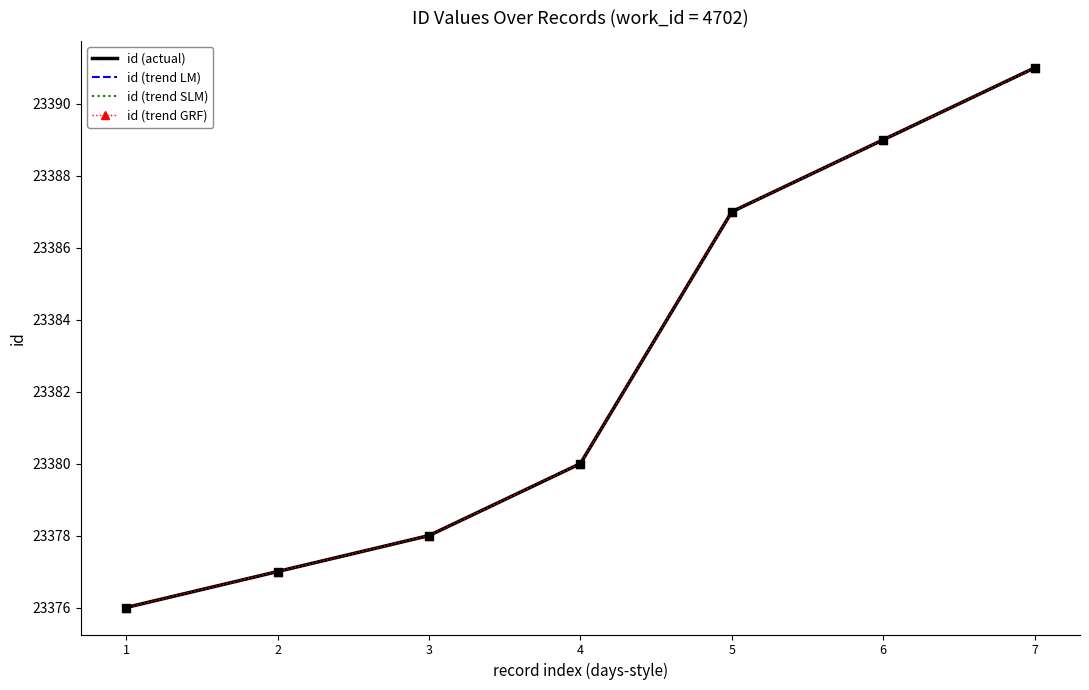

What are all the series names shown in the legend?

id (actual), id (trend LM), id (trend SLM), id (trend GRF)